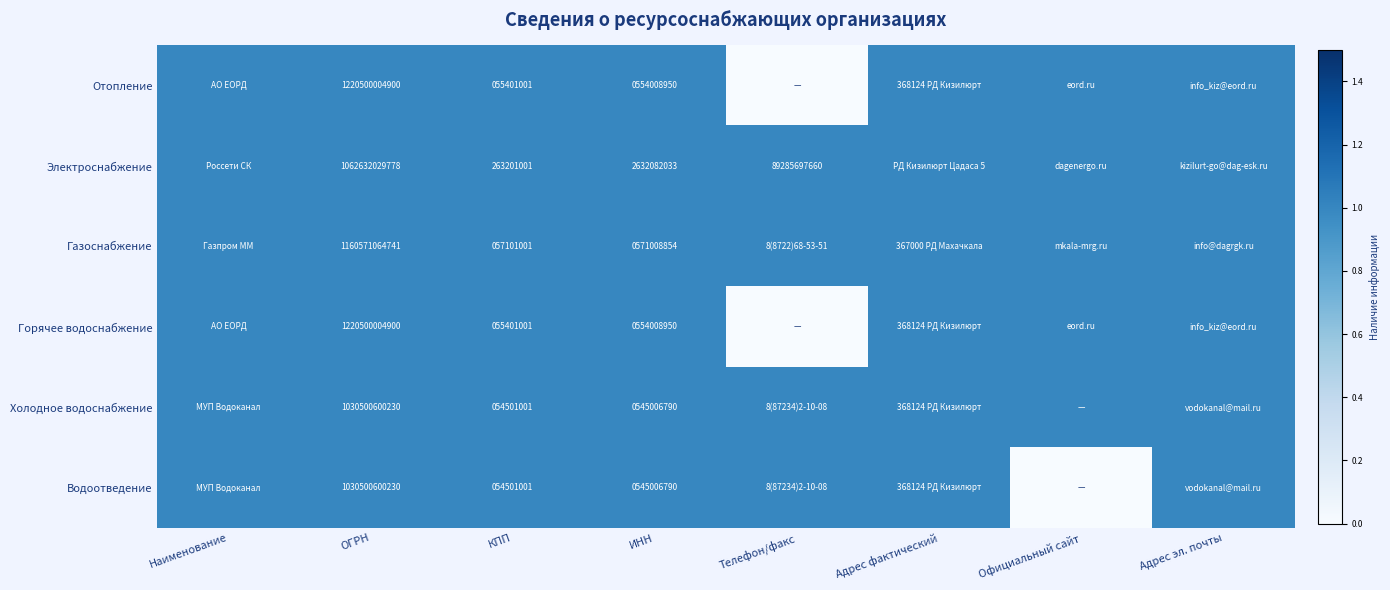

Is it true that Отопление equals 787650046 at ИНН?

False